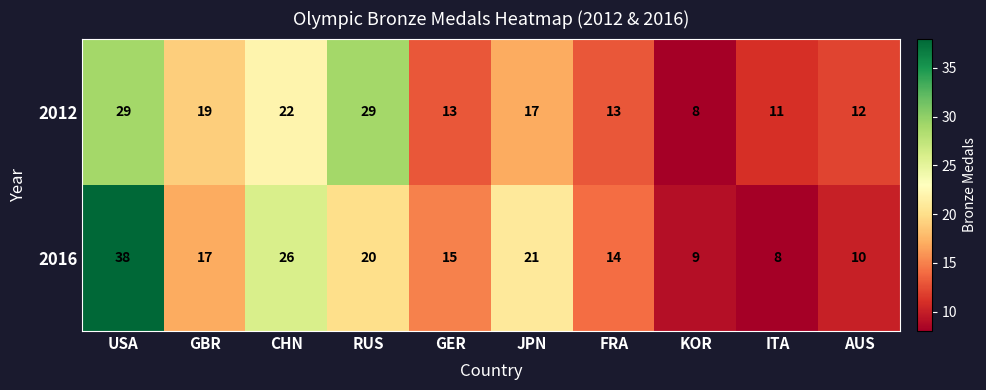

Which series has the largest total across all categories?

2016